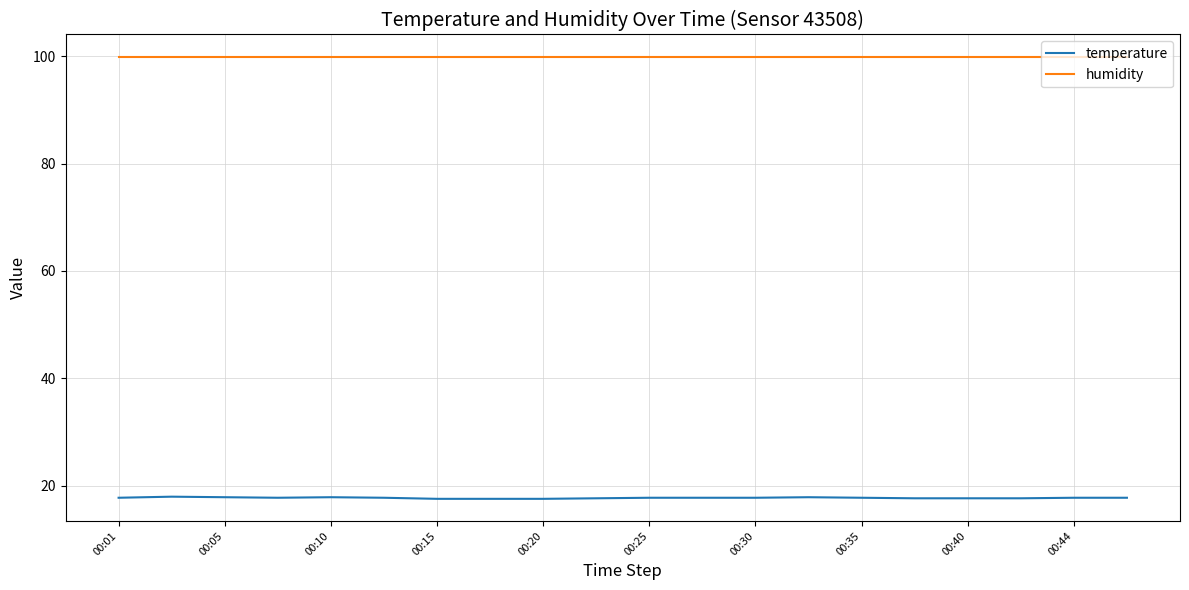

What is the maximum value shown in the chart?

99.9